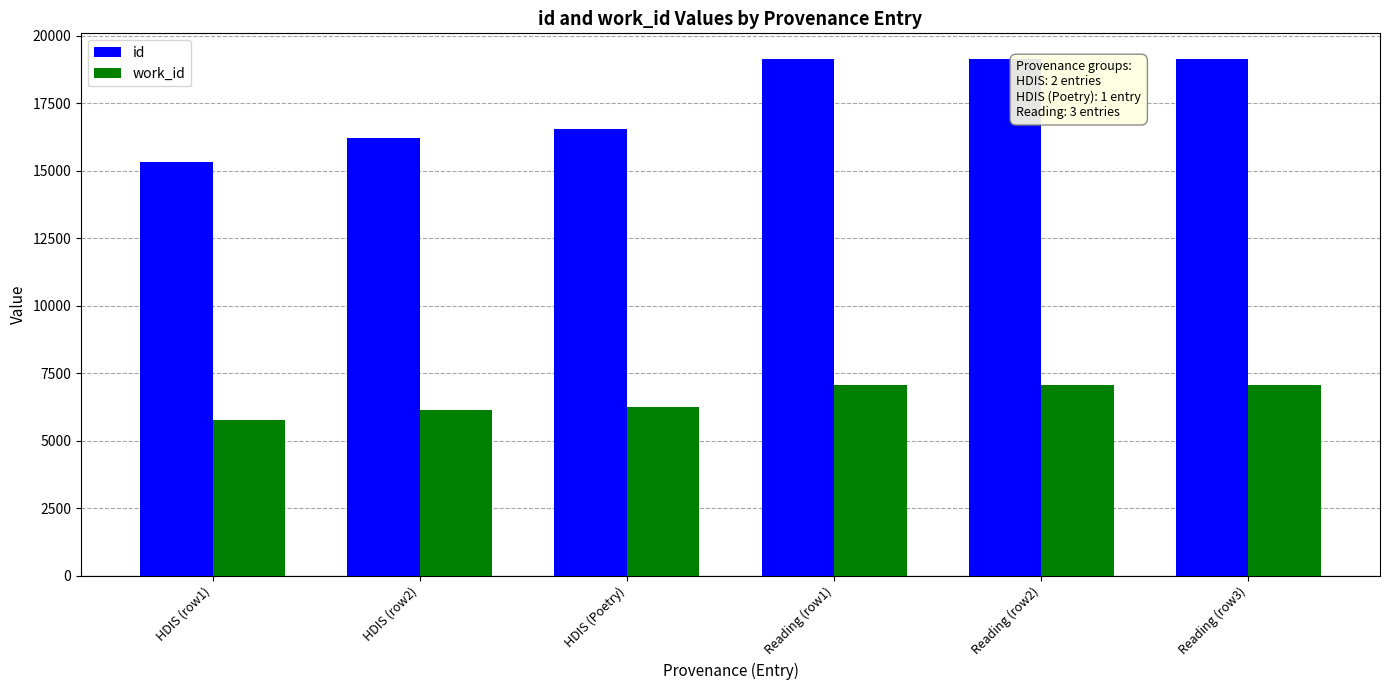

How many series are shown in this chart?

2